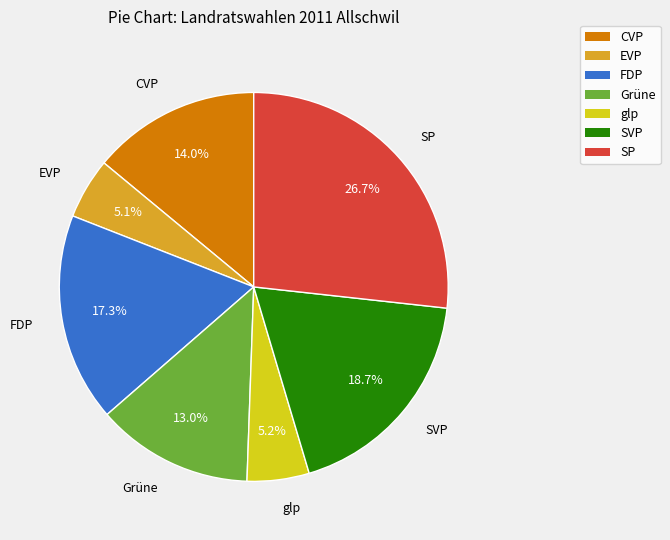

What is the largest slice in the pie chart?

SP